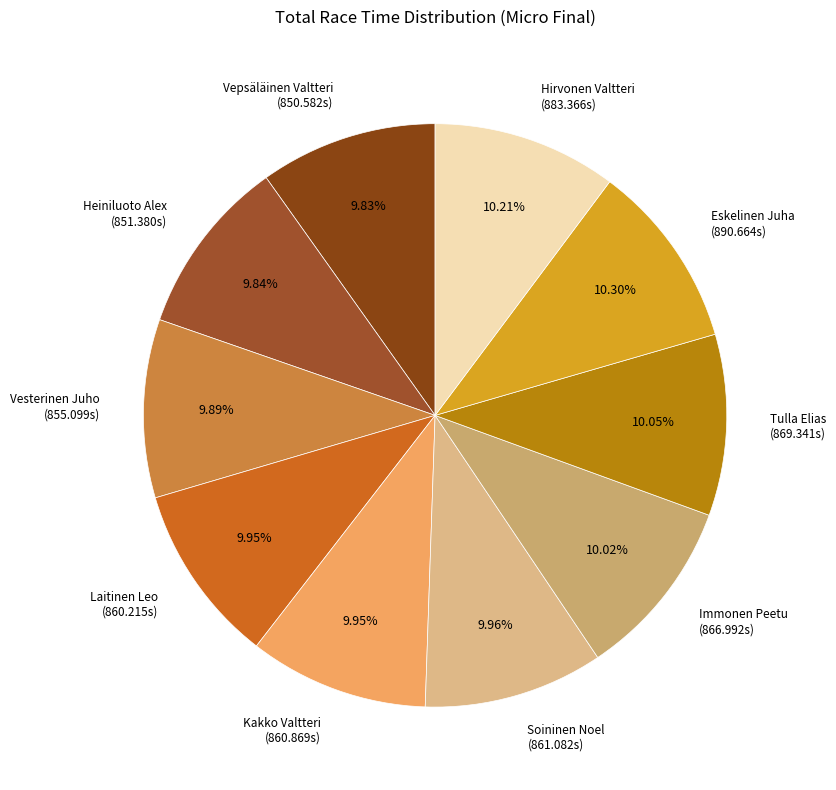

Is there a majority slice in this chart?

No